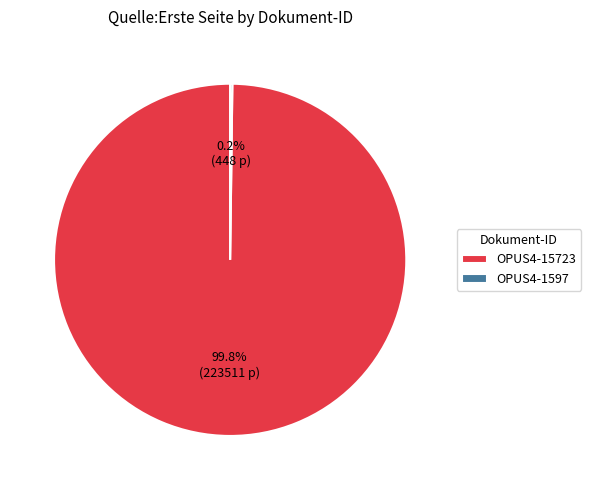

Is it true that OPUS4-15723 is 100% of the pie?

True